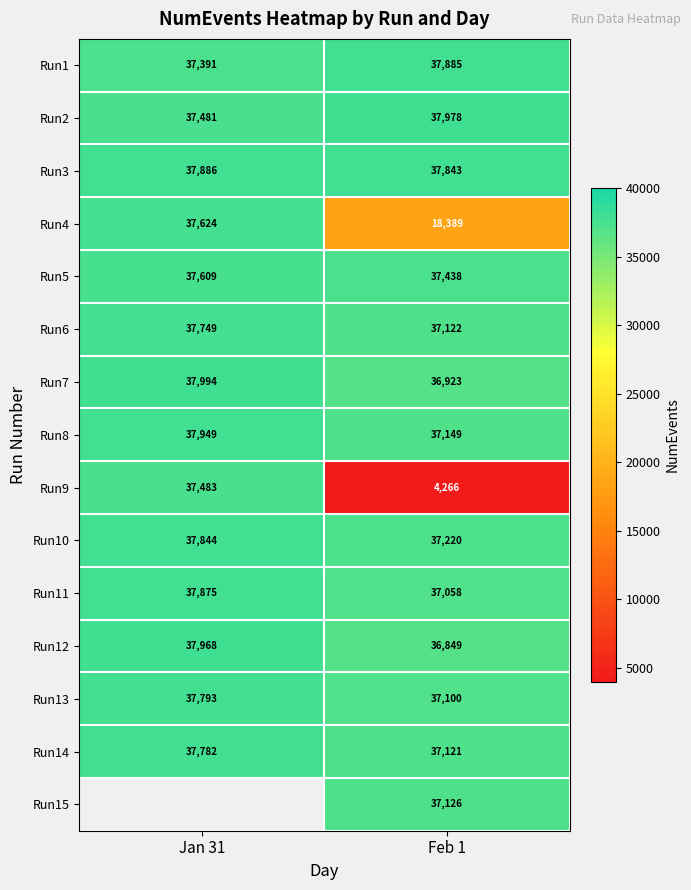

At which label is Run1 closest to 37638?

Jan 31